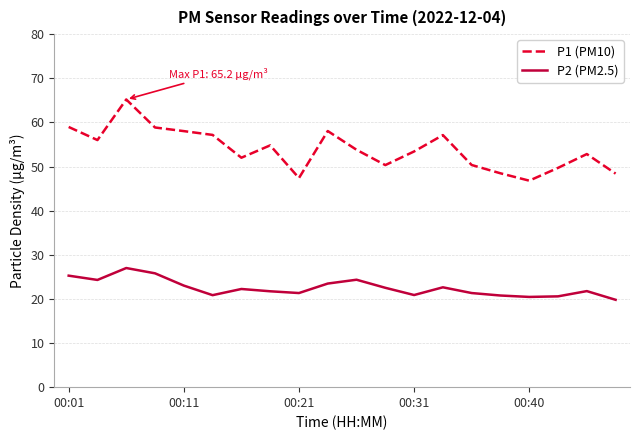

List the series in order of their overall mean, highest first.

P1 (PM10), P2 (PM2.5)